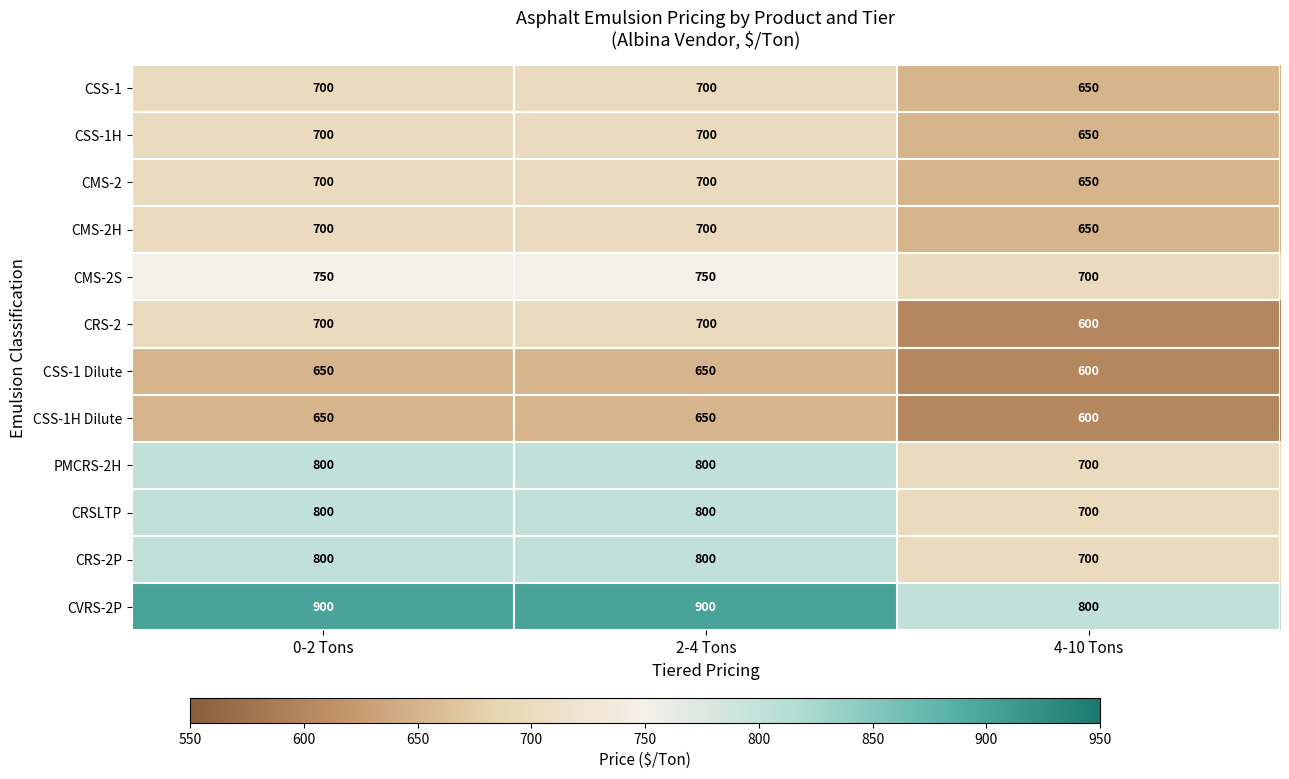

At how many categories does at least one series exceed 845?

2